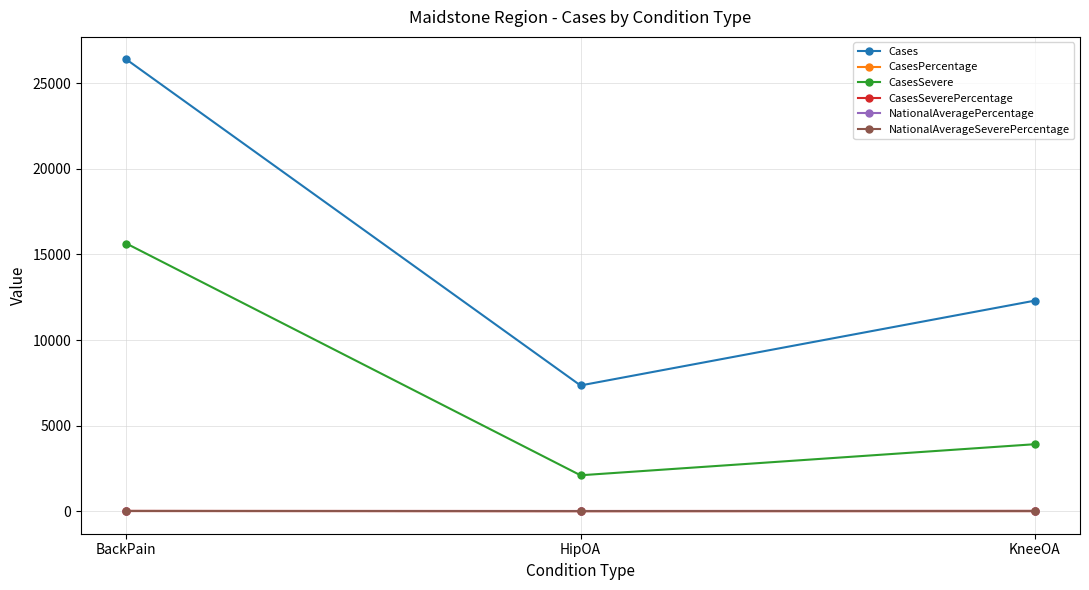

Which series has the widest spread of values?

Cases